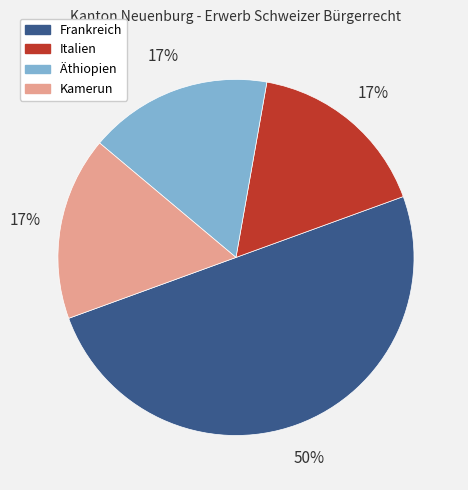

Combined, do Italien and Frankreich account for over 50%?

Yes